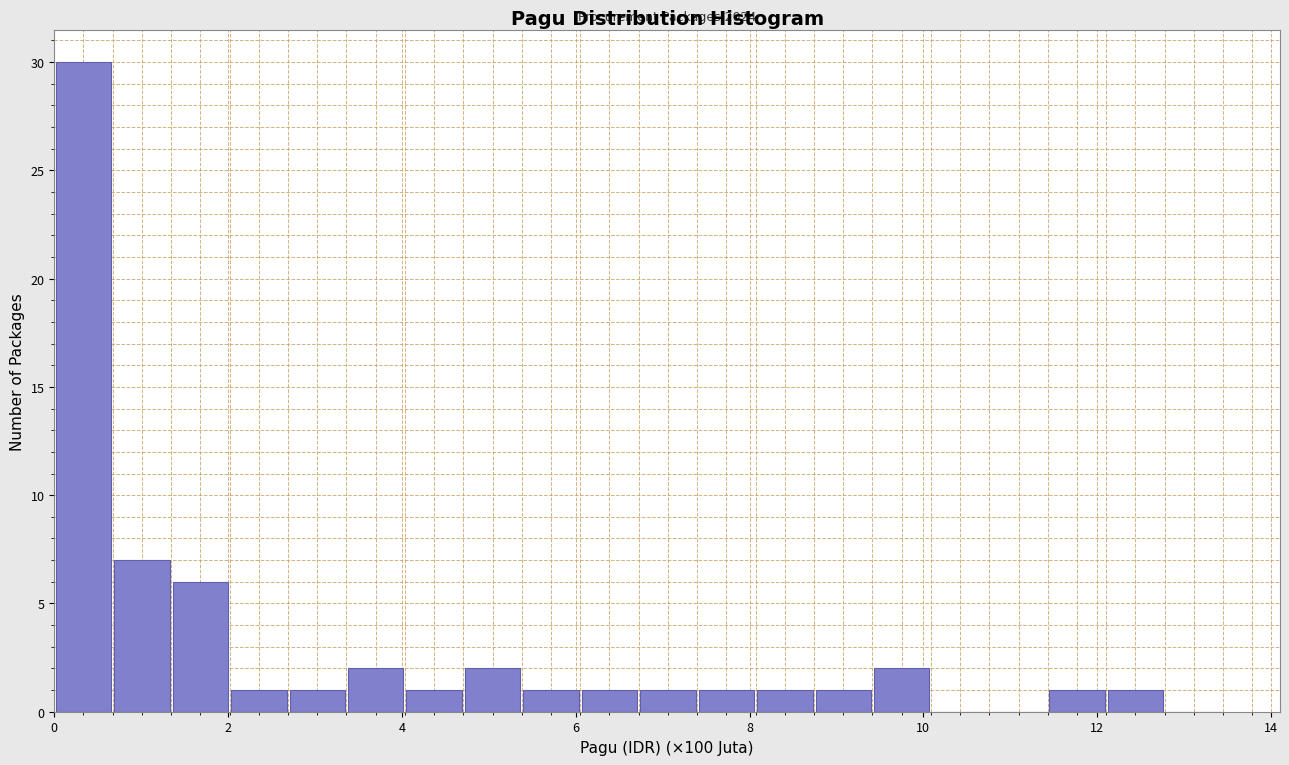

Read against the x-axis, roughly where is the centre of the tallest bar?

0.4